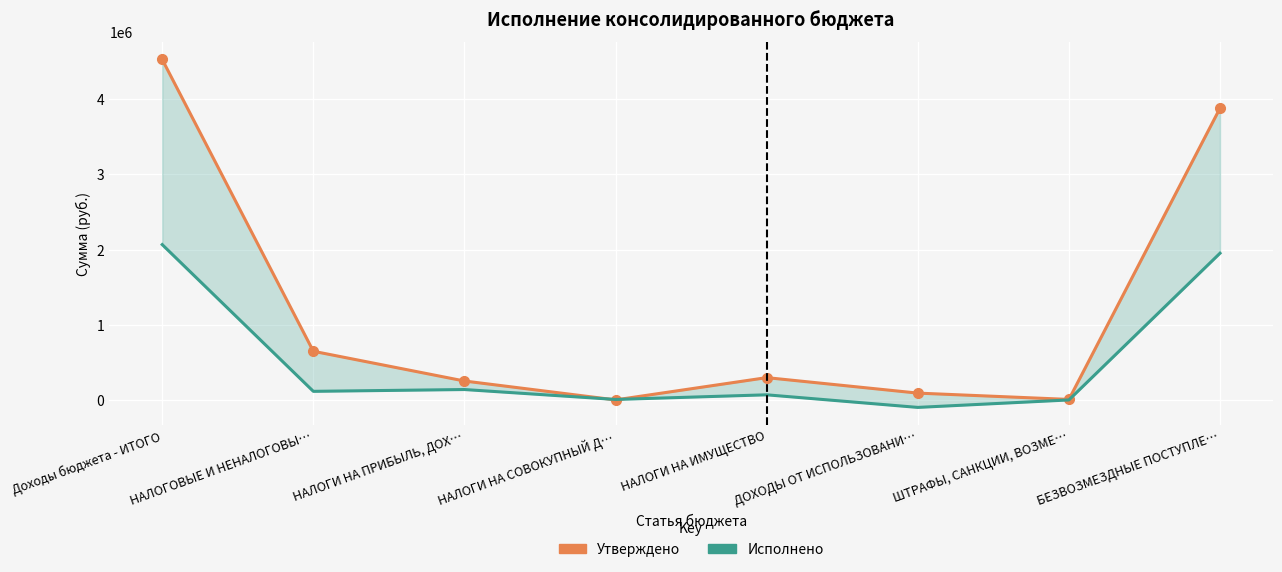

What is the highest value of the Исполнено (консол.) series?

2066492.4